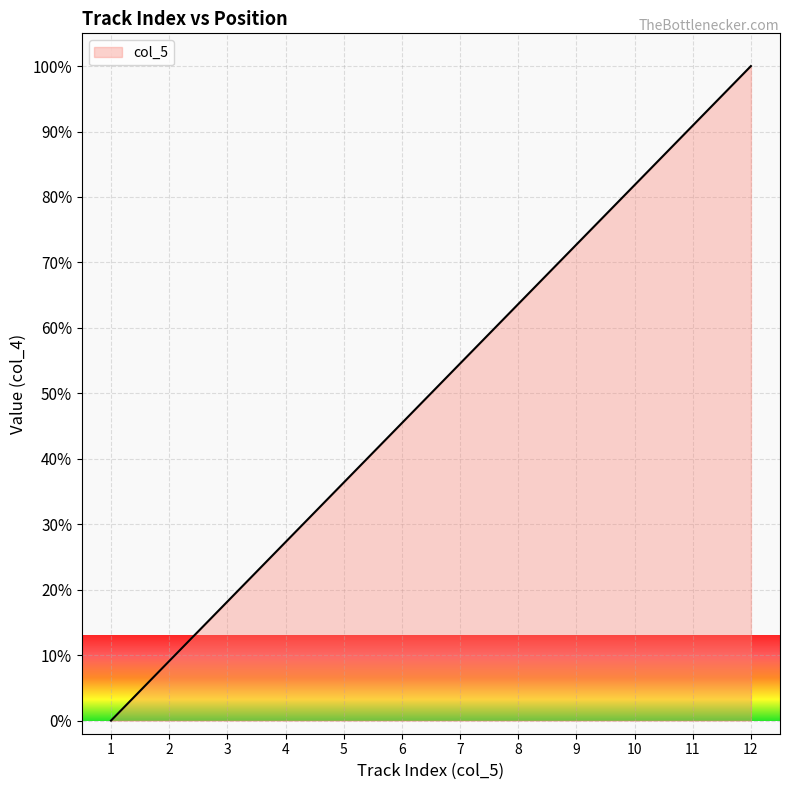

Between 11 and 6, which is larger?

11